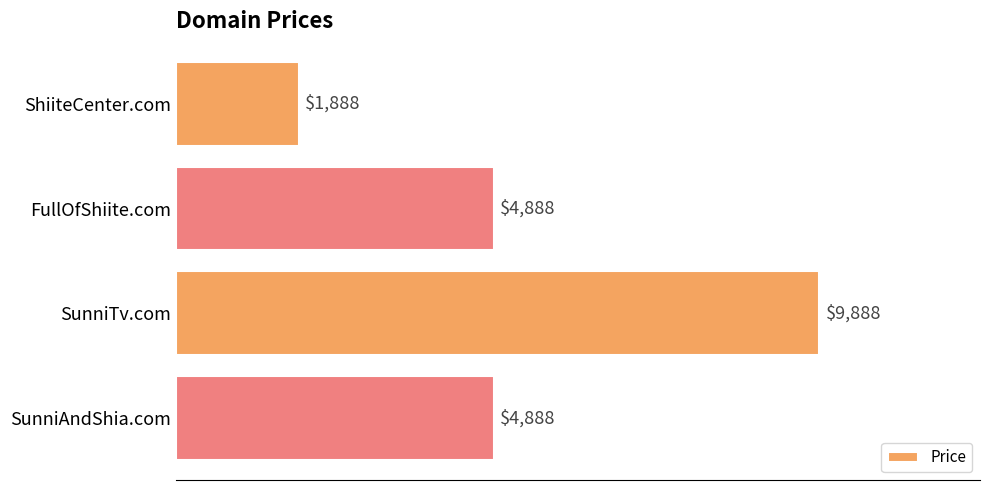

True or false: the data shows 1839 at FullOfShiite.com.

False